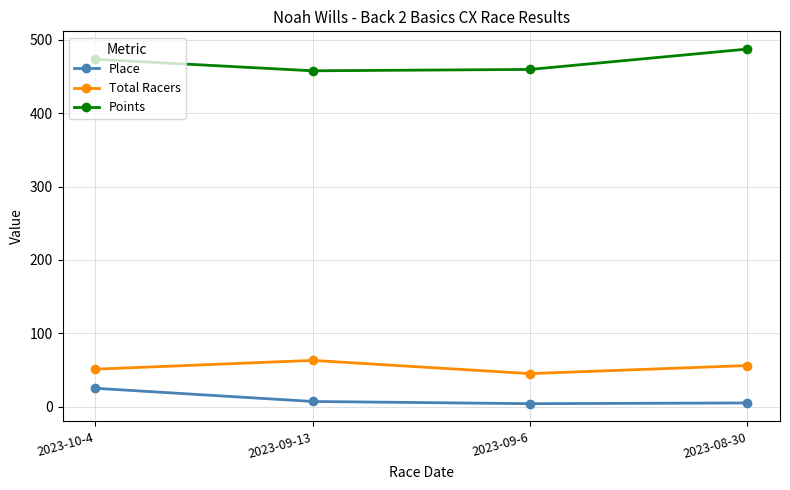

True or false: Total Racers has a value of 73.0 at 2023-09-6.

False